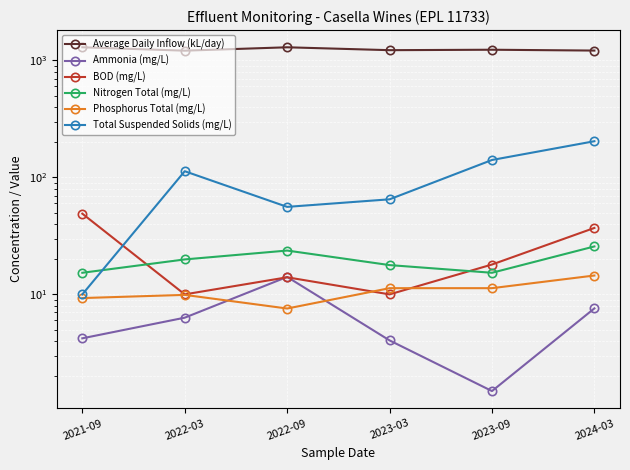

True or false: BOD (mg/L) and Average Daily Inflow (kL/day) cross at least once.

False